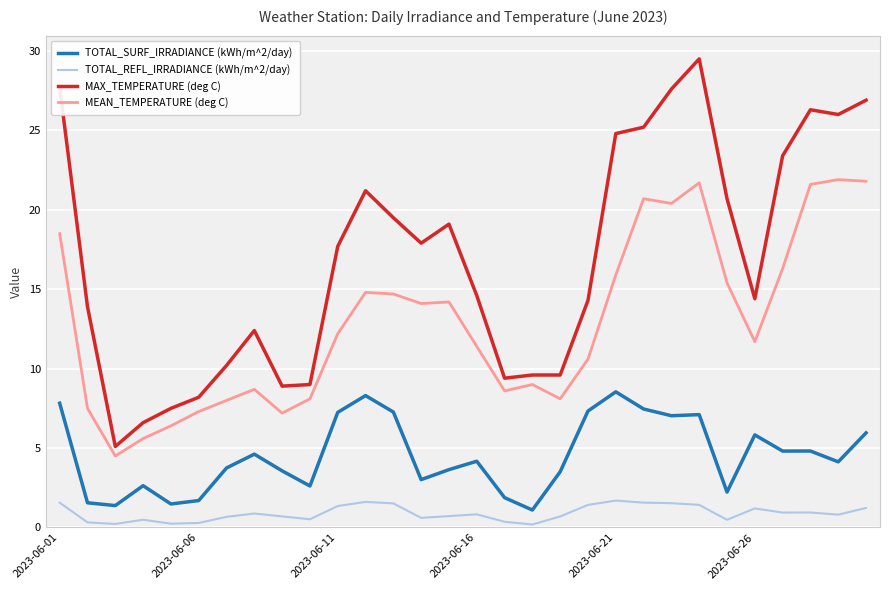

Rank the series by their average value, from highest to lowest.

MAX_TEMPERATURE (deg C), MEAN_TEMPERATURE (deg C), TOTAL_SURF_IRRADIANCE (kWh/m^2/day), TOTAL_REFL_IRRADIANCE (kWh/m^2/day)